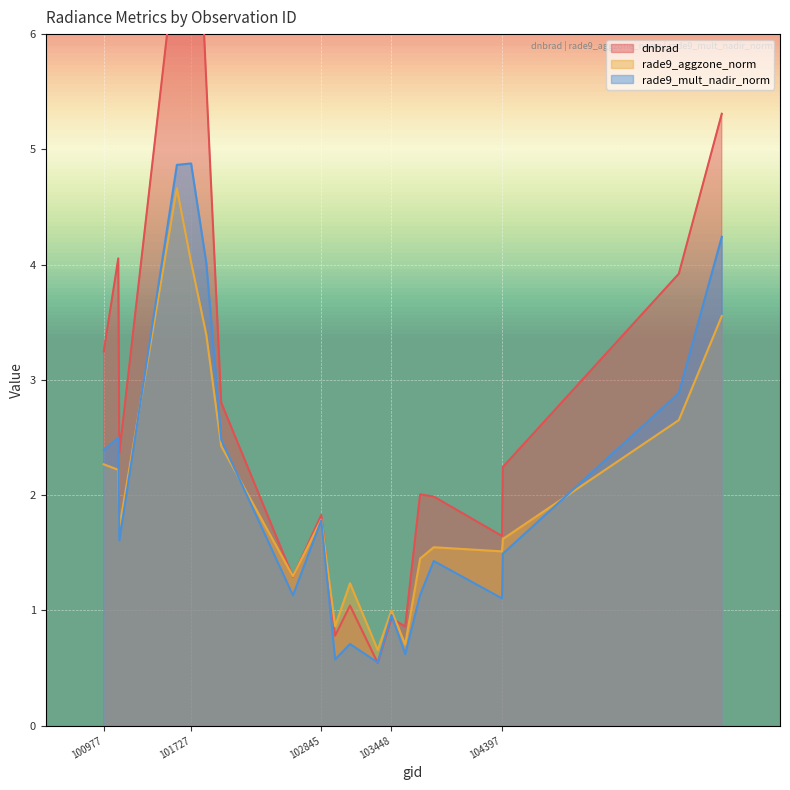

What are all the series names shown in the legend?

dnbrad, rade9_aggzone_norm, rade9_mult_nadir_norm